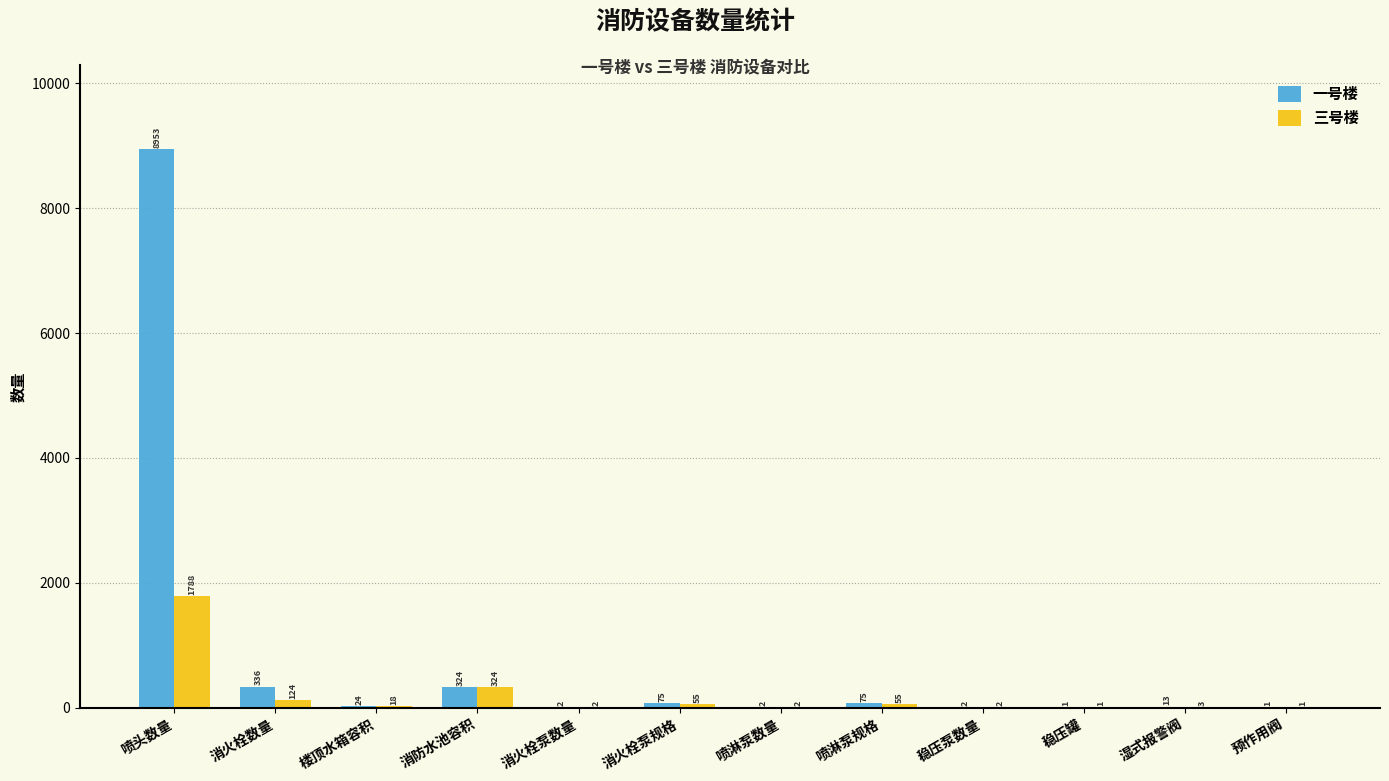

Reading left to right, extract all data points from this chart.

一号楼: 喷头数量=8953	消火栓数量=336	楼顶水箱容积=24	消防水池容积=324	消火栓泵数量=2	消火栓泵规格=75	喷淋泵数量=2	喷淋泵规格=75	稳压泵数量=2	稳压罐=1	湿式报警阀=13	预作用阀=1
三号楼: 喷头数量=1788	消火栓数量=124	楼顶水箱容积=18	消防水池容积=324	消火栓泵数量=2	消火栓泵规格=55	喷淋泵数量=2	喷淋泵规格=55	稳压泵数量=2	稳压罐=1	湿式报警阀=3	预作用阀=1